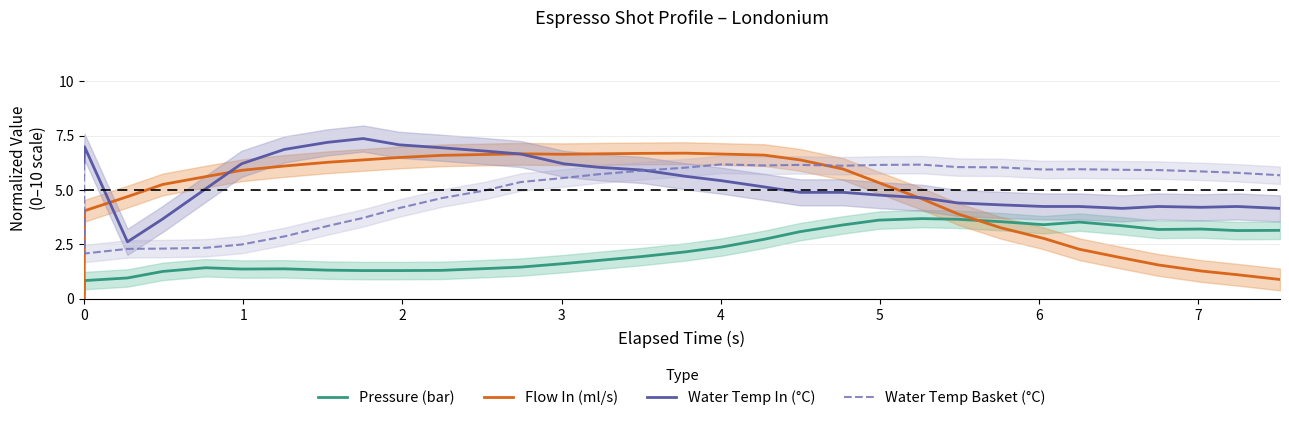

How many times do Water Temp In (°C) and Water Temp Basket (°C) cross each other?

1